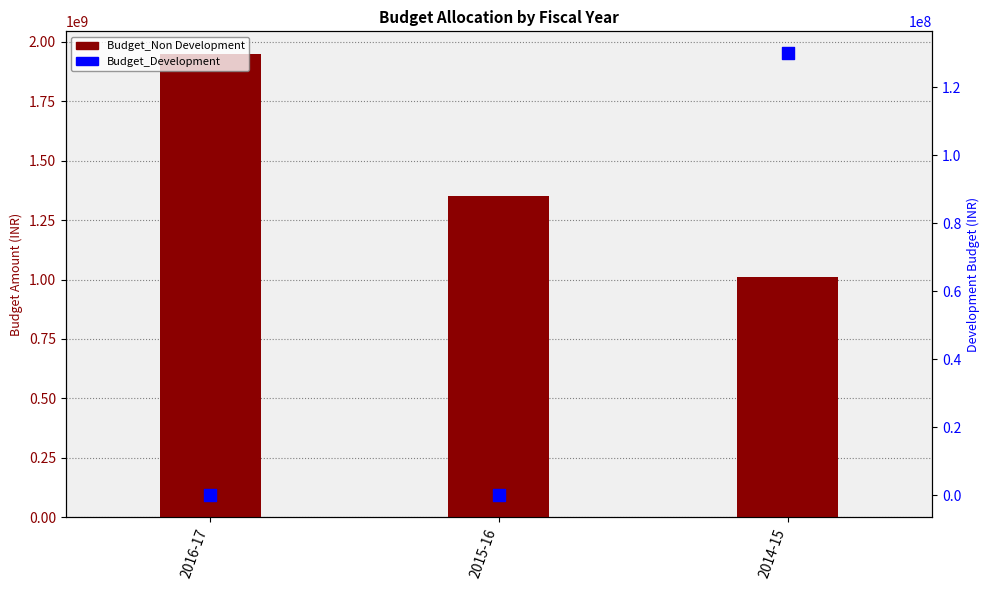

Which series contains the lowest Y value?

Budget_Development